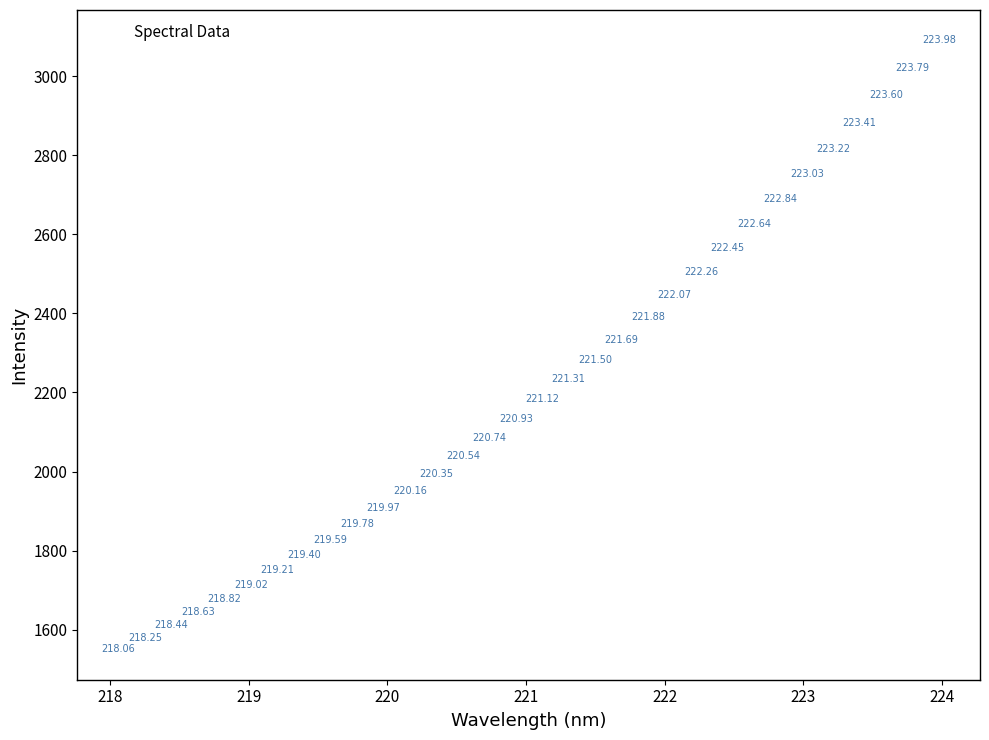

What is the range of X values (max minus min)?

5.9